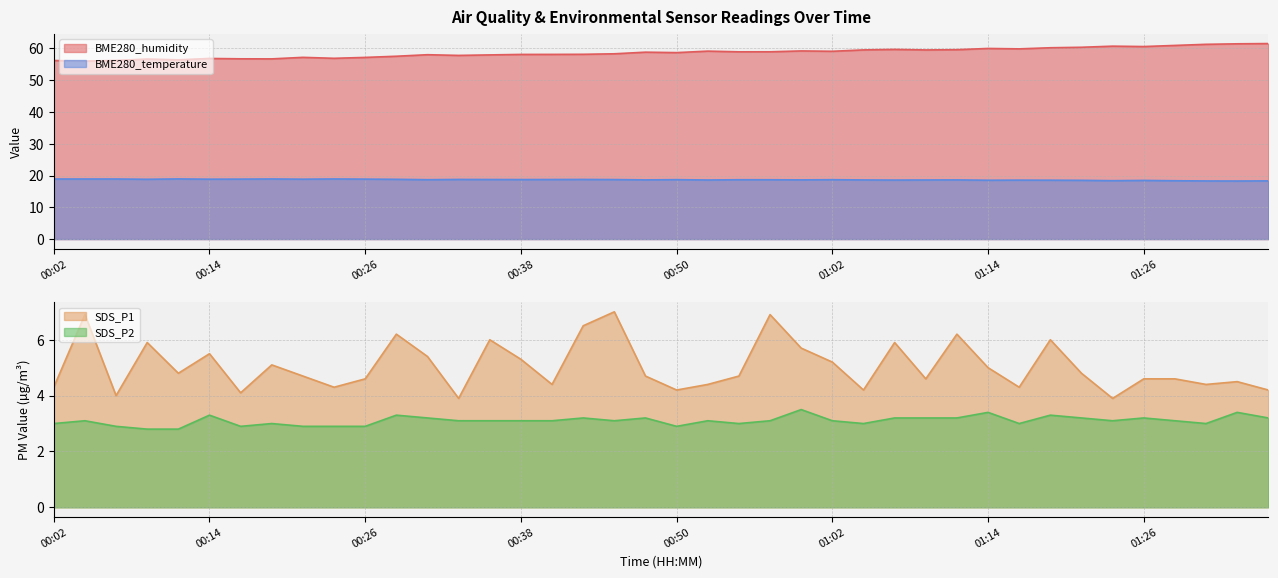

True or false: BME280_humidity has a value of 25.4 at 01:29.

False